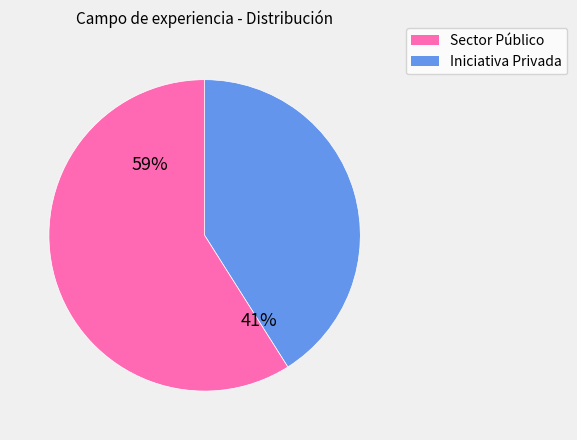

To the nearest percent, what is the average slice percentage?

50%